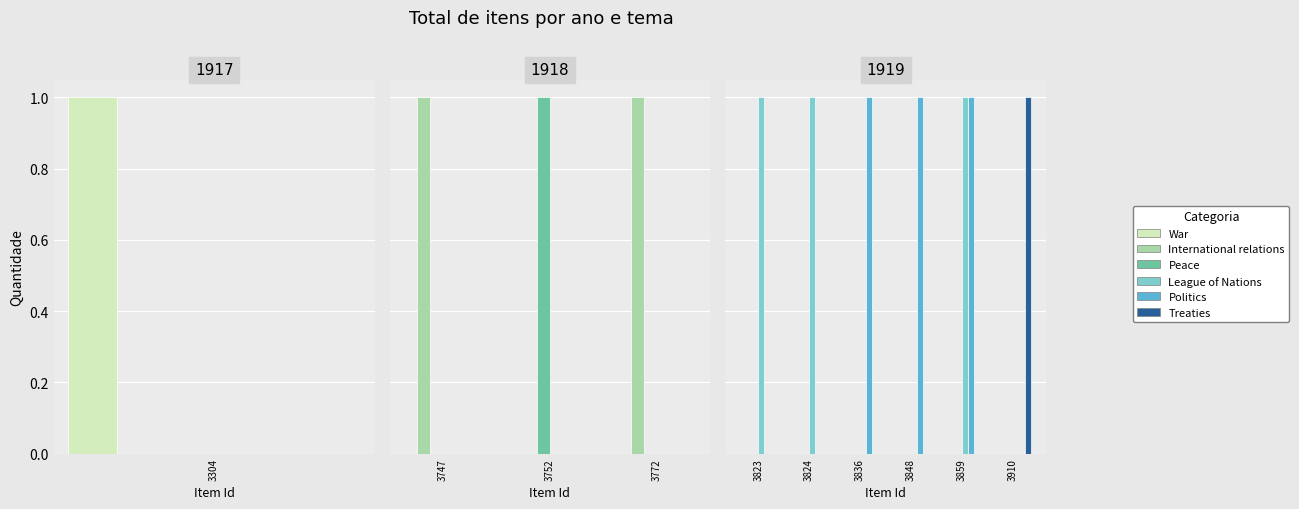

Rank the series by their maximum value, from lowest to highest.

War, International relations, Peace, League of Nations, Politics, Treaties